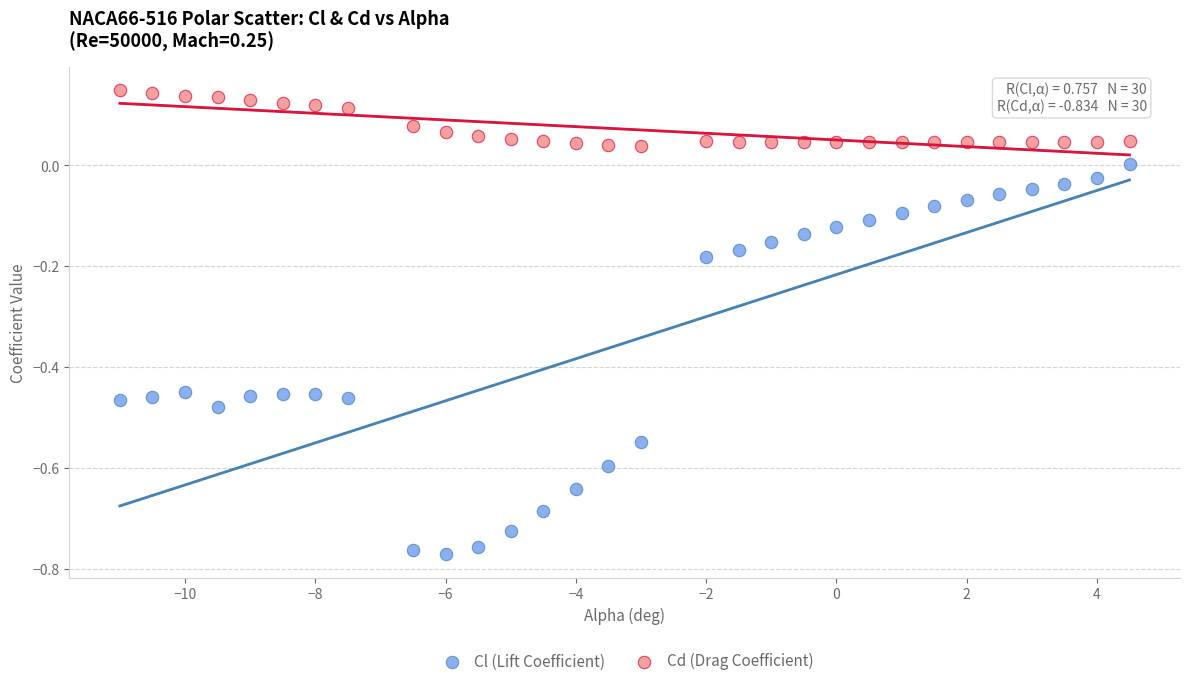

Across all data points, what is the range of X values (max minus min)?

15.5